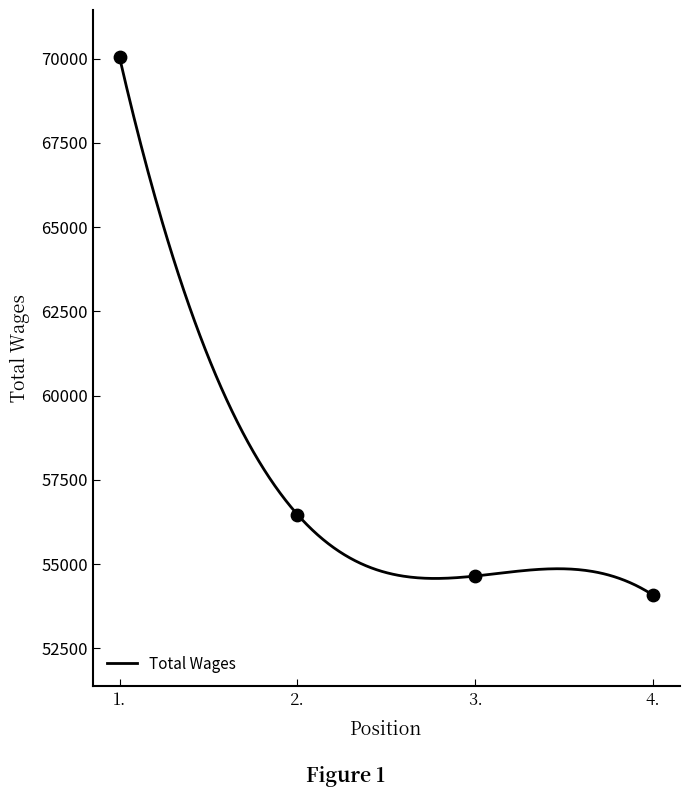

Approximately how many times larger is the value at 4. compared to 3.?

1.0